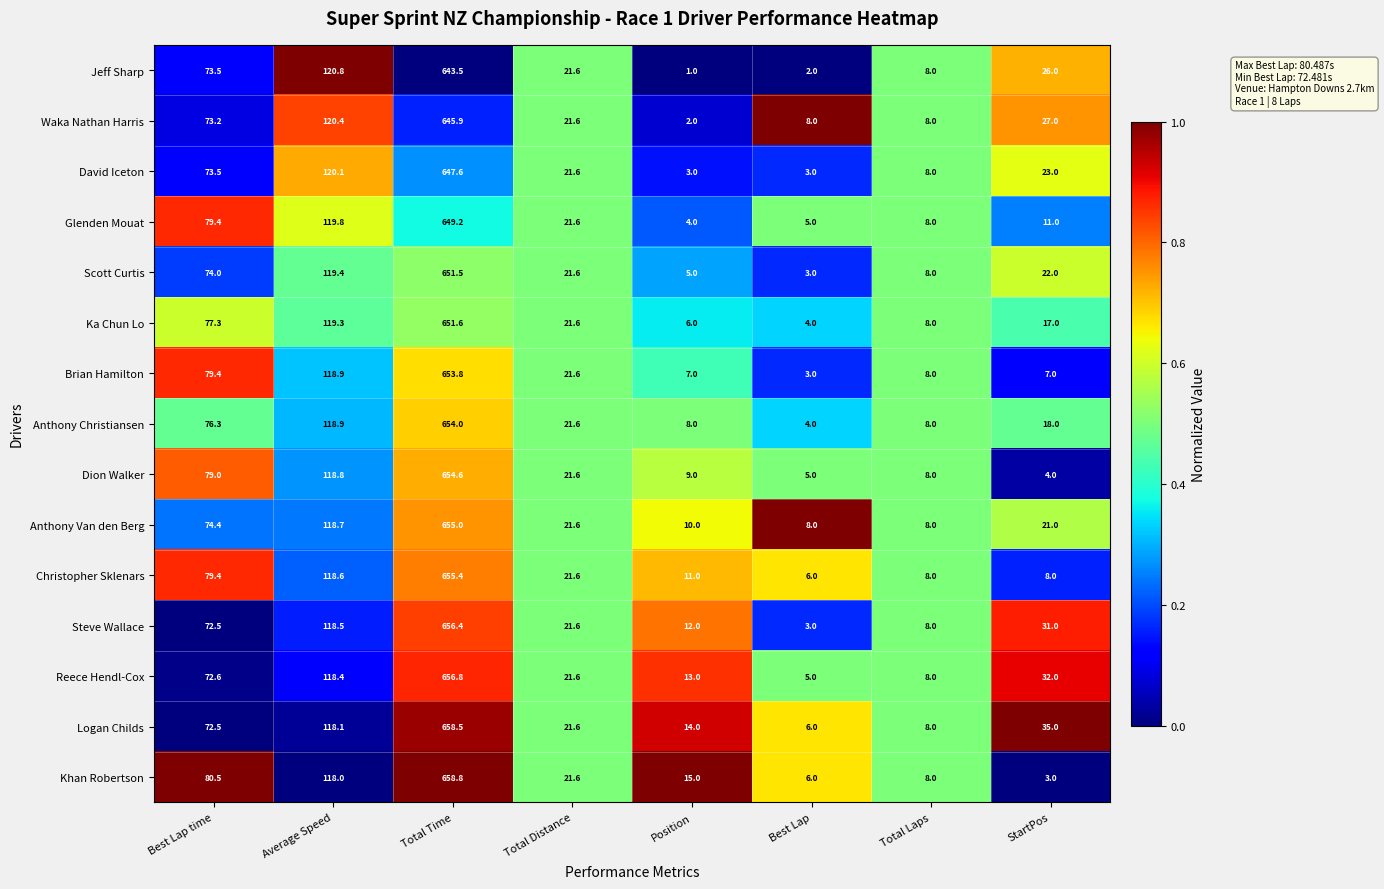

What is the greatest value displayed?

1.0